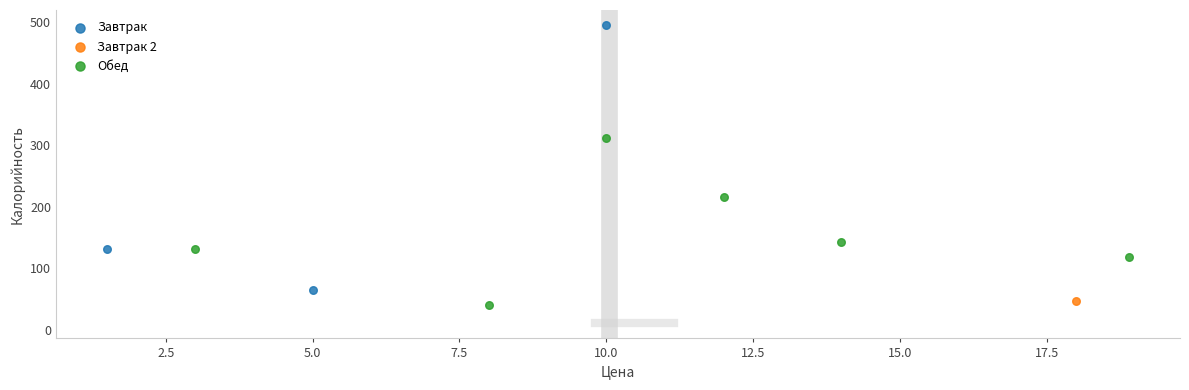

Which series reaches the maximum Y coordinate?

Завтрак